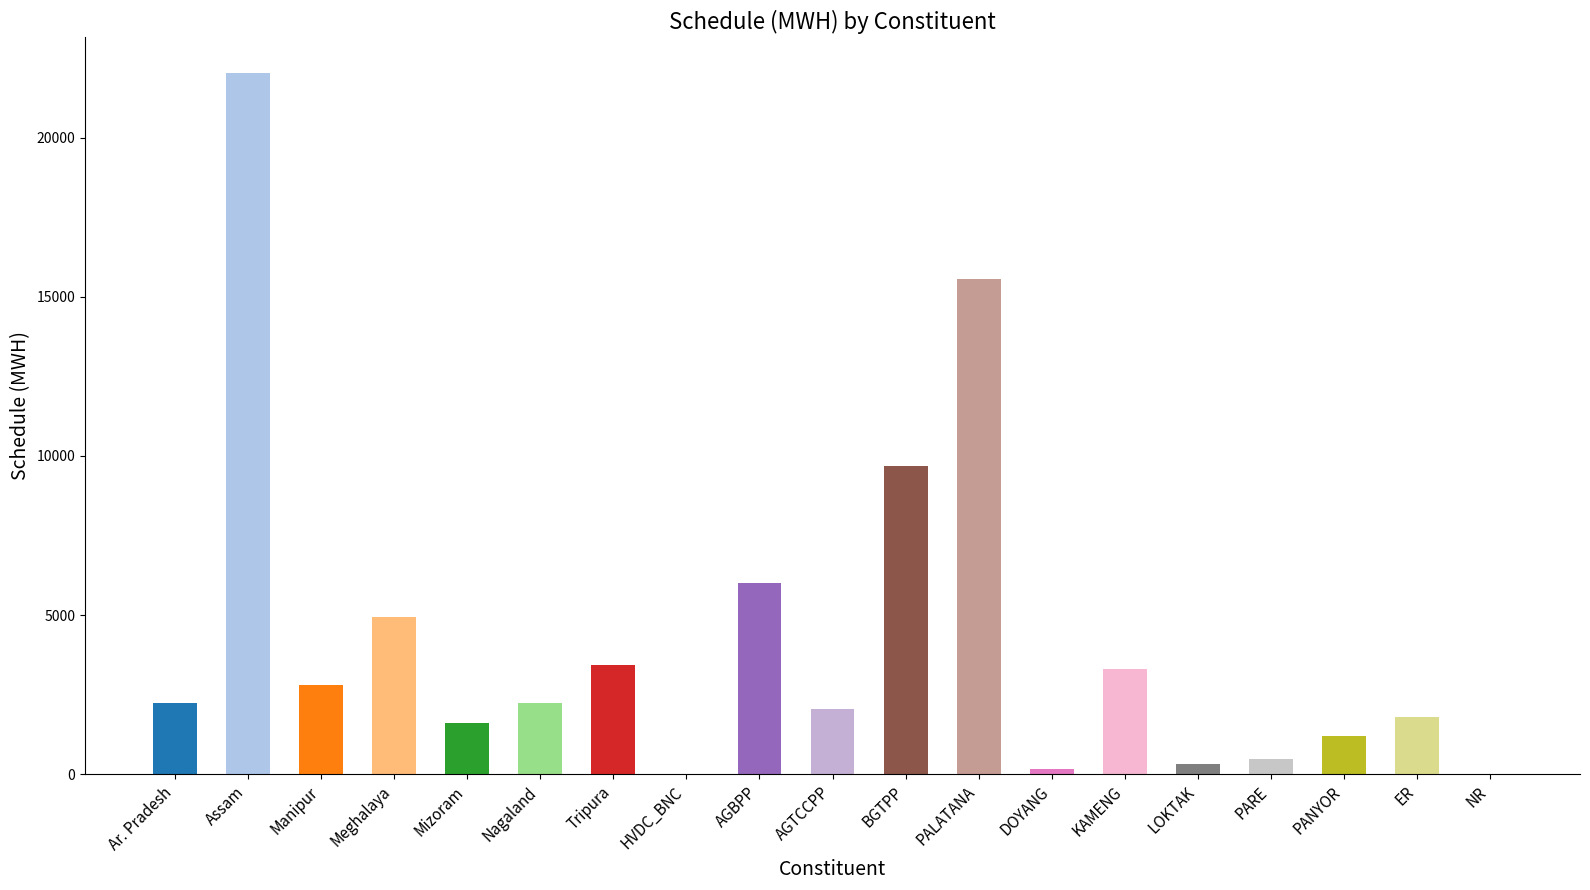

Count the number of data series in this chart.

1